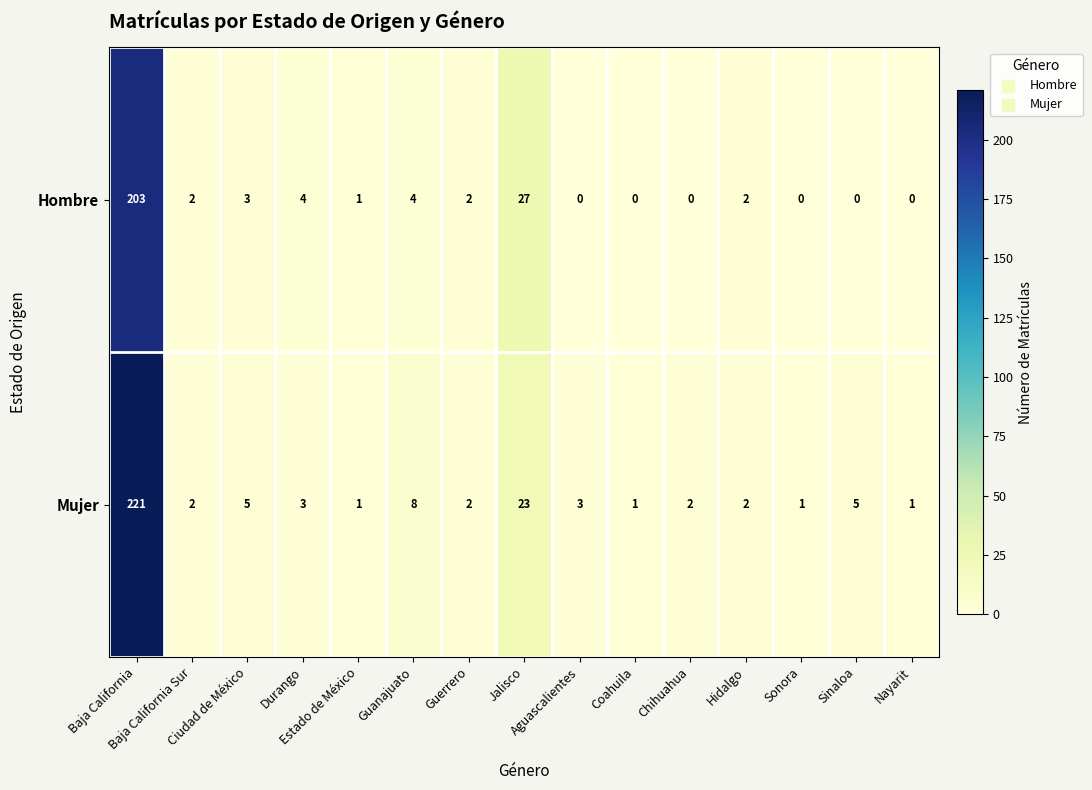

Which series has the largest total across all categories?

Mujer